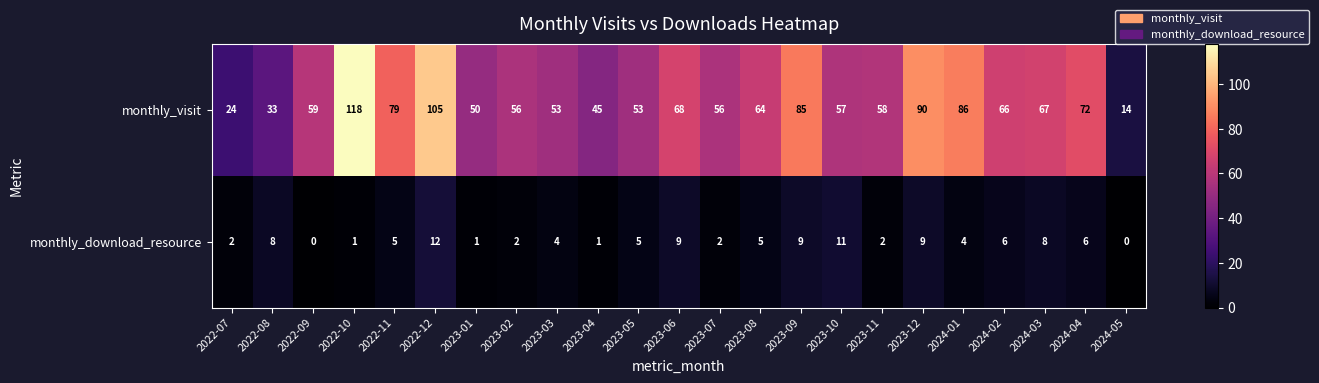

What is the difference between the monthly_download_resource values at 2022-11 and 2022-09?

5